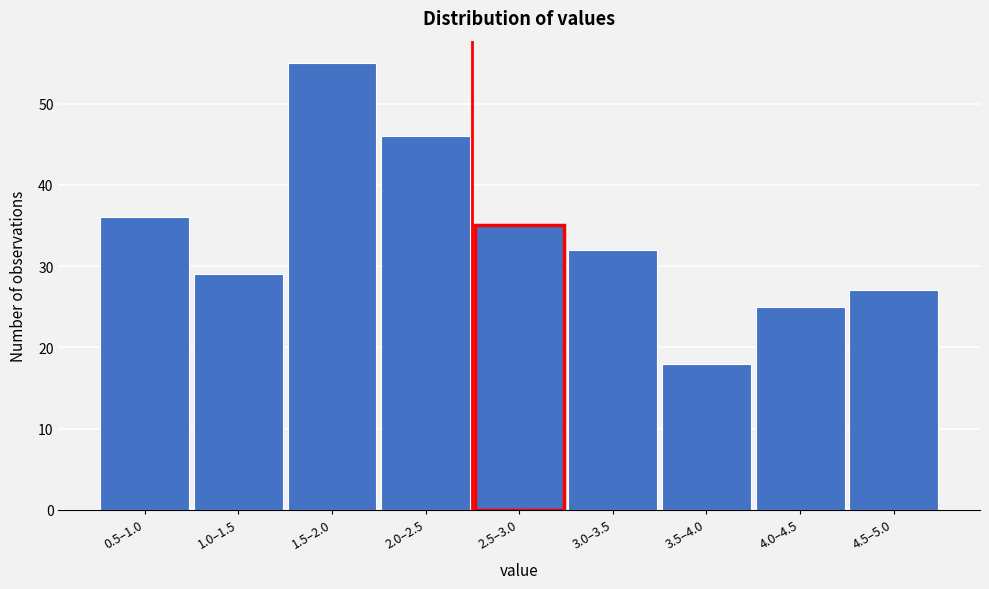

Reading left to right, extract all data points from this chart.

0.5–1.0=36	1.0–1.5=29	1.5–2.0=55	2.0–2.5=46	2.5–3.0=35	3.0–3.5=32	3.5–4.0=18	4.0–4.5=25	4.5–5.0=27